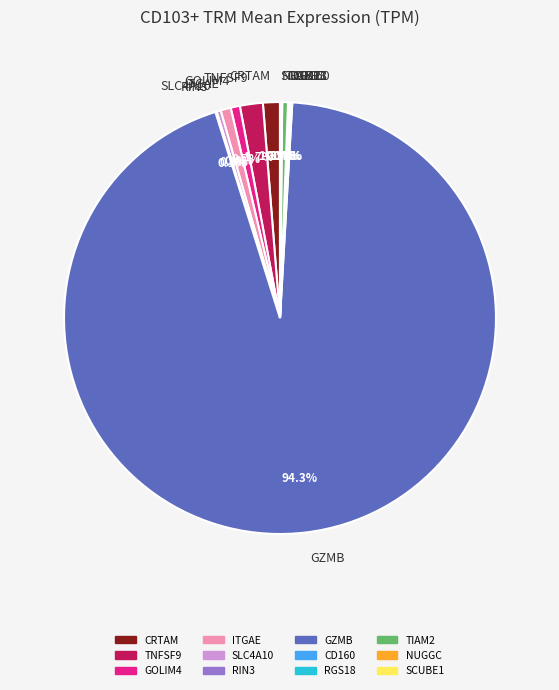

Which category accounts for the majority?

GZMB